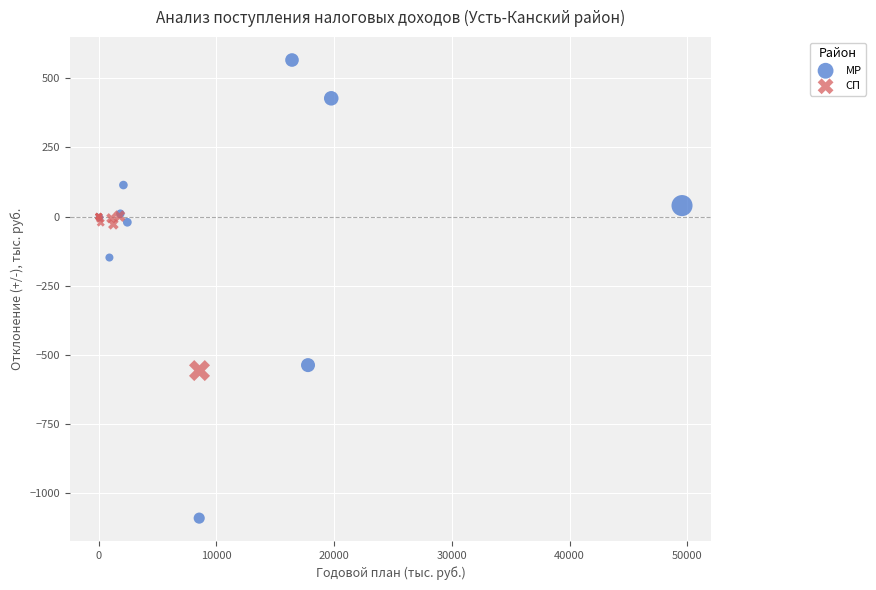

Which series contains the highest Y value?

МР